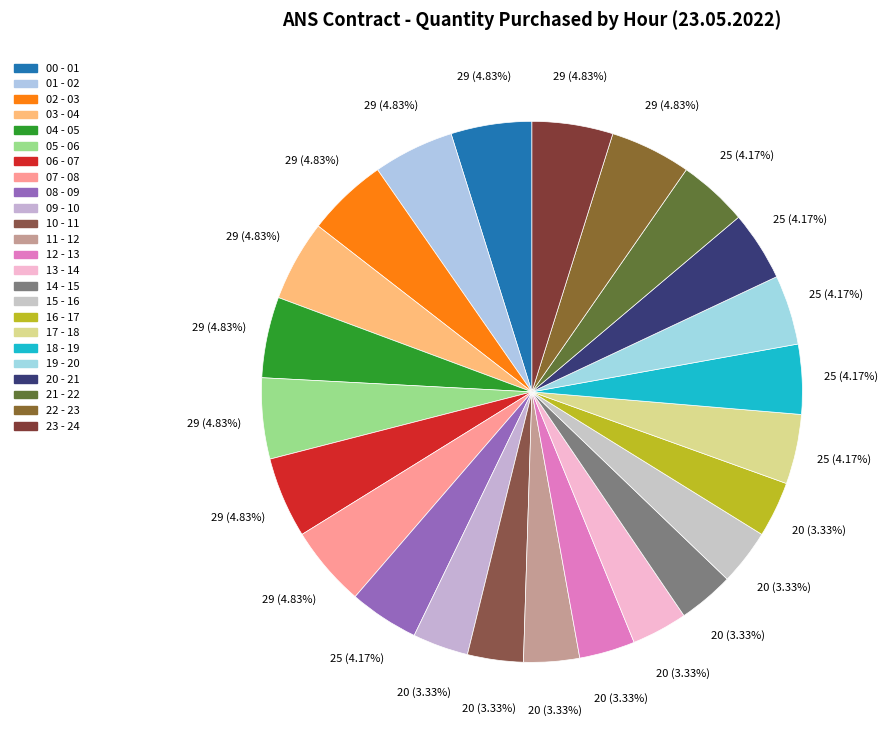

Which has a higher value, 17 - 18 or 03 - 04?

03 - 04